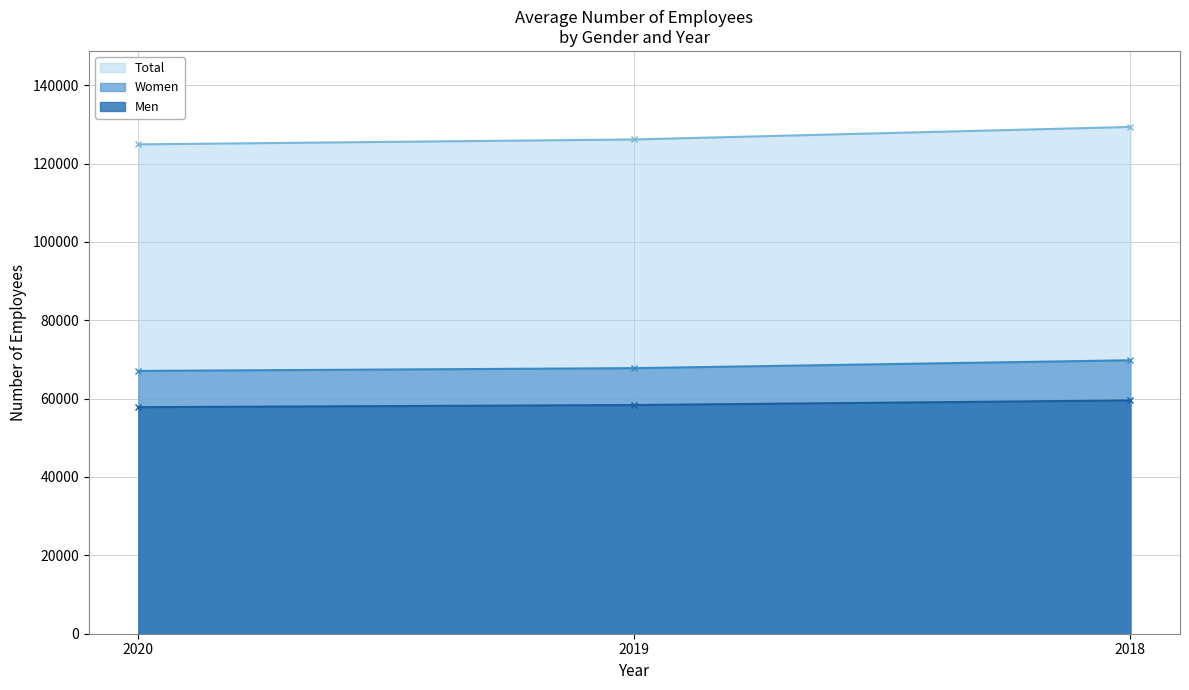

Count the Total values in the range 124891 to 129336.

3